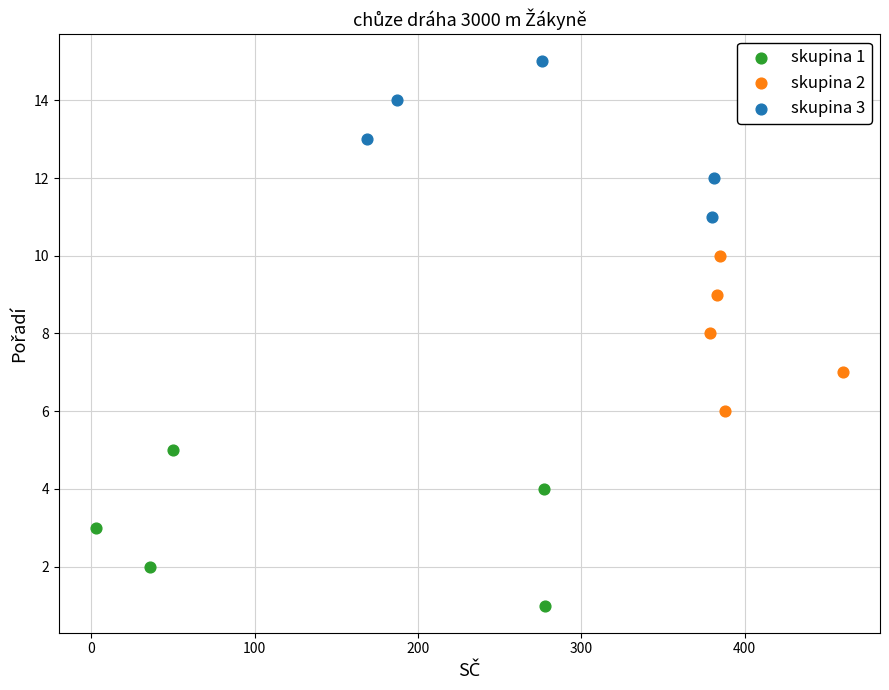

Which series contains the lowest Y value?

skupina 1